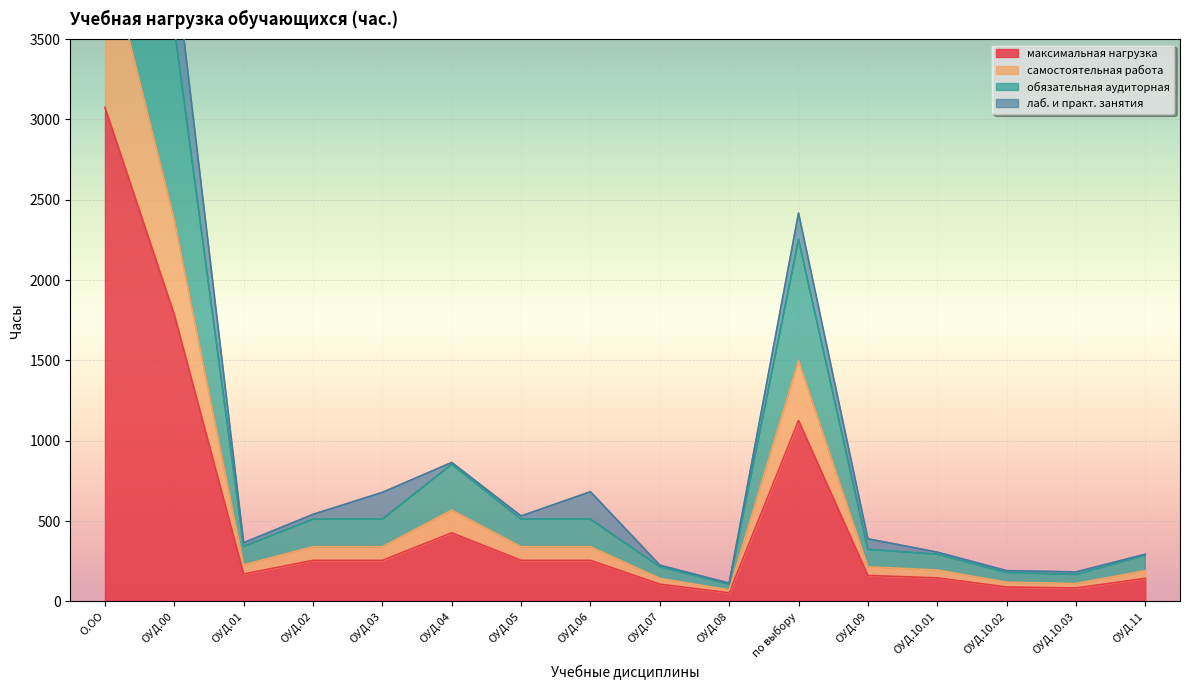

What is the highest value of the максимальная нагрузка series?

3075